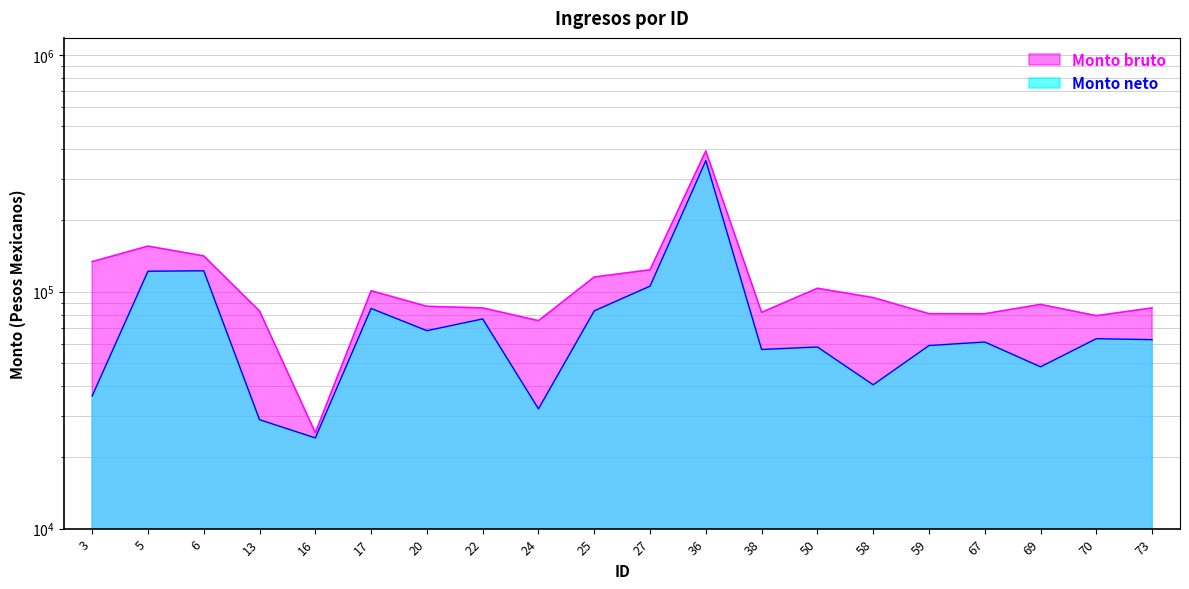

True or false: Monto bruto and Monto neto intersect in this chart.

False